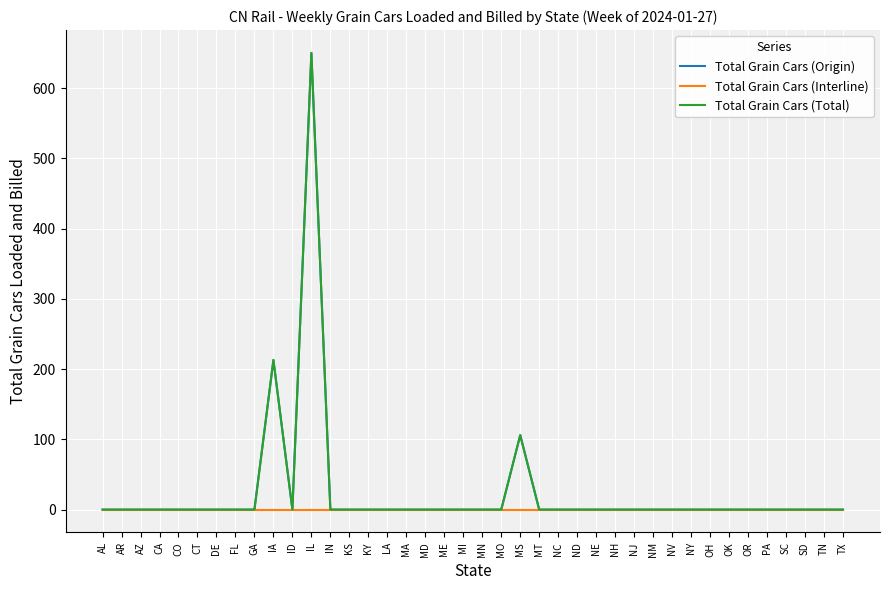

The value of Total Grain Cars (Origin) at MI is -429. True or false?

False